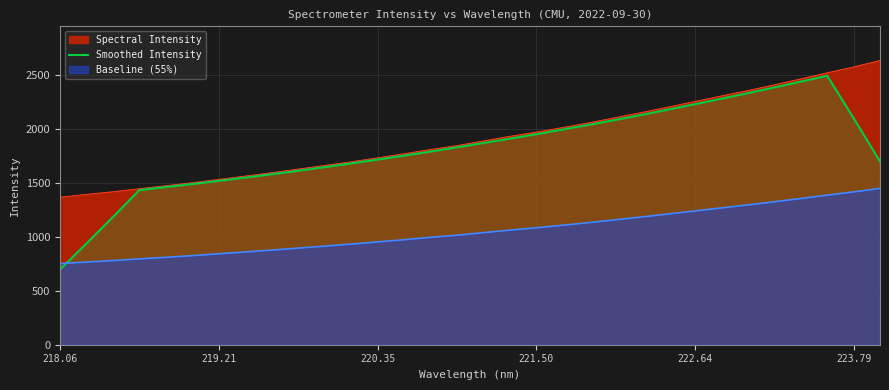

At which category does the chart reach its minimum across all series?

218.06